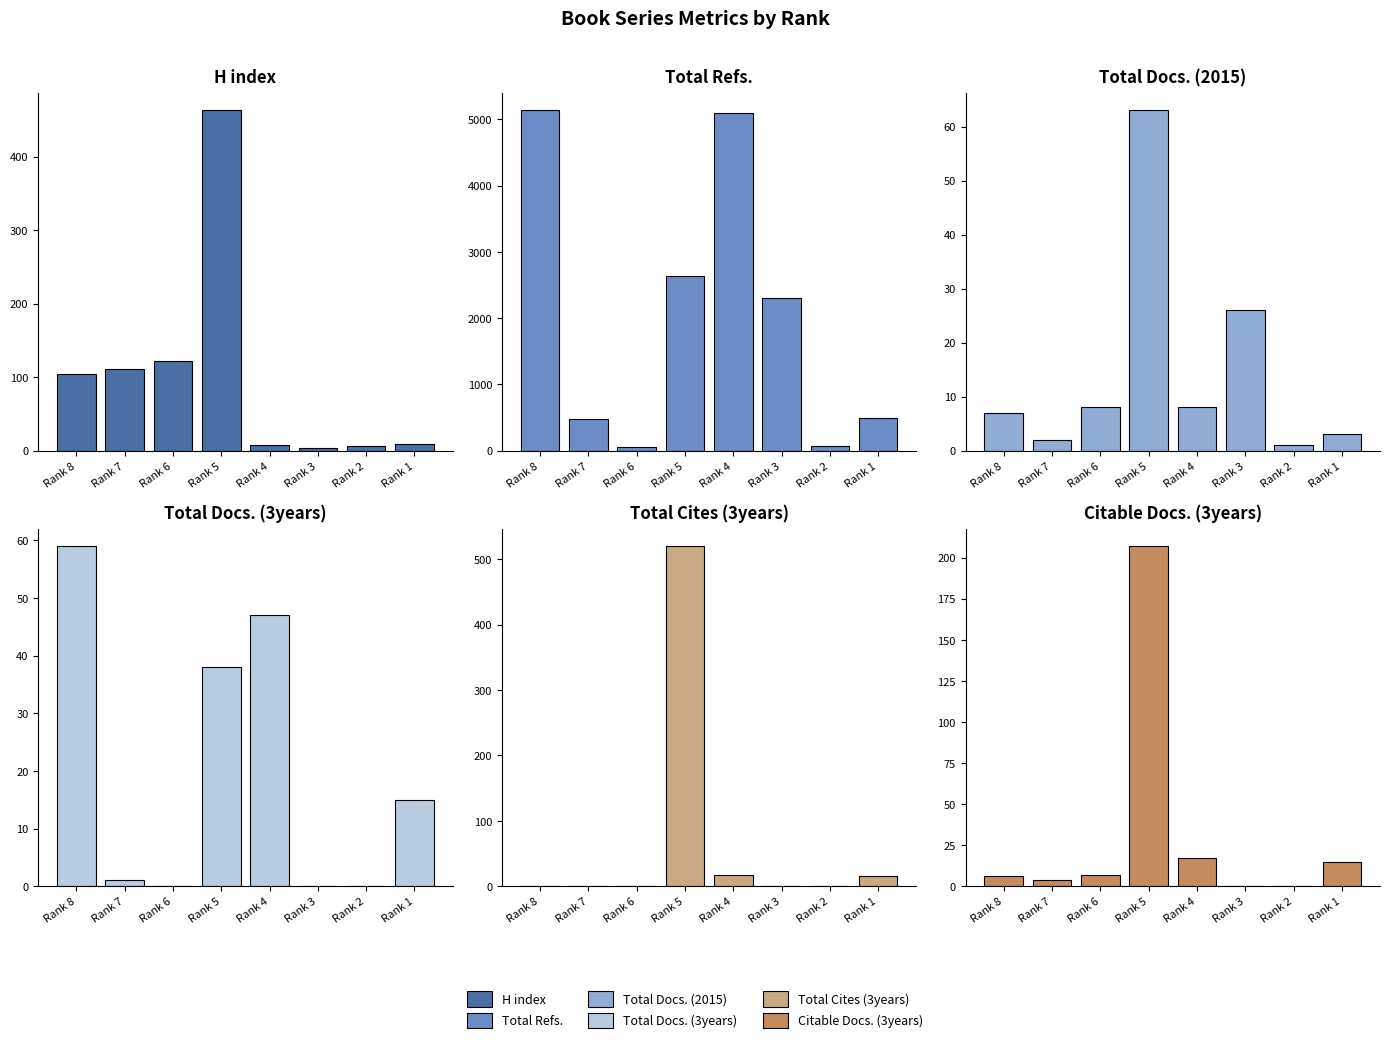

Which series has the widest spread of values?

Total Refs.